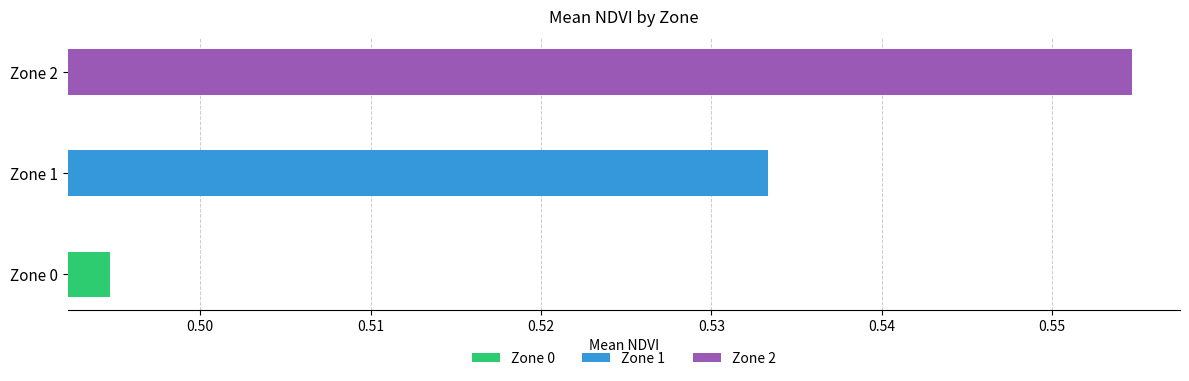

Rank the categories by value from highest to lowest.

Zone 2, Zone 1, Zone 0